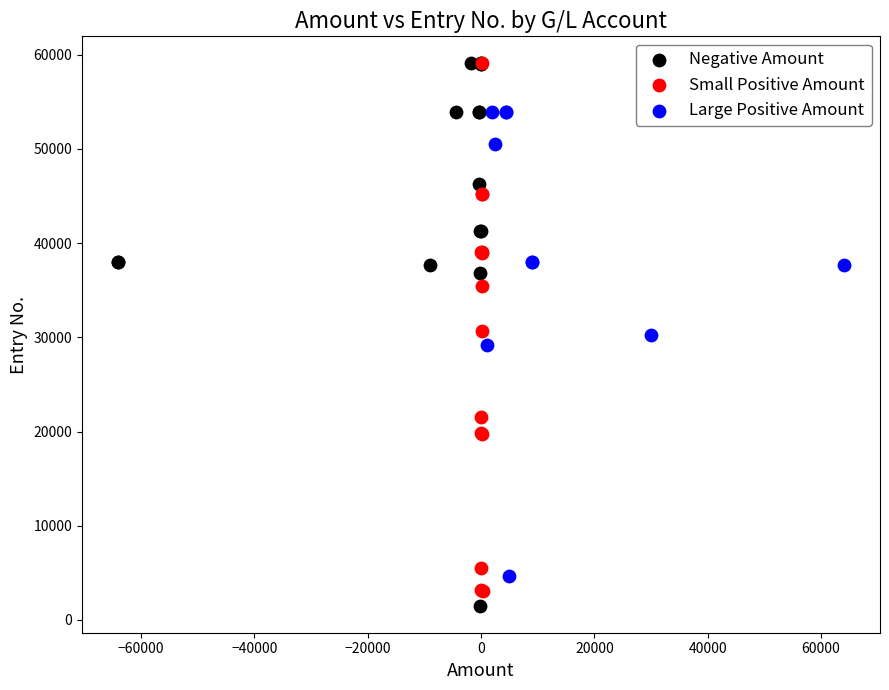

Which series has the largest Y range (max minus min)?

Negative Amount